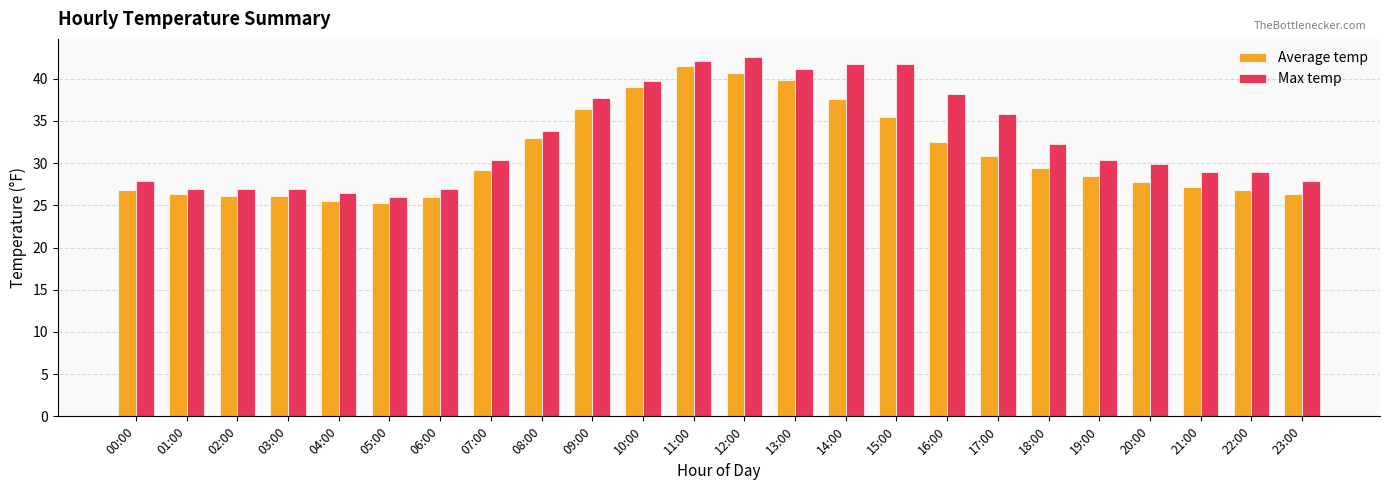

Are the bars horizontal?

No